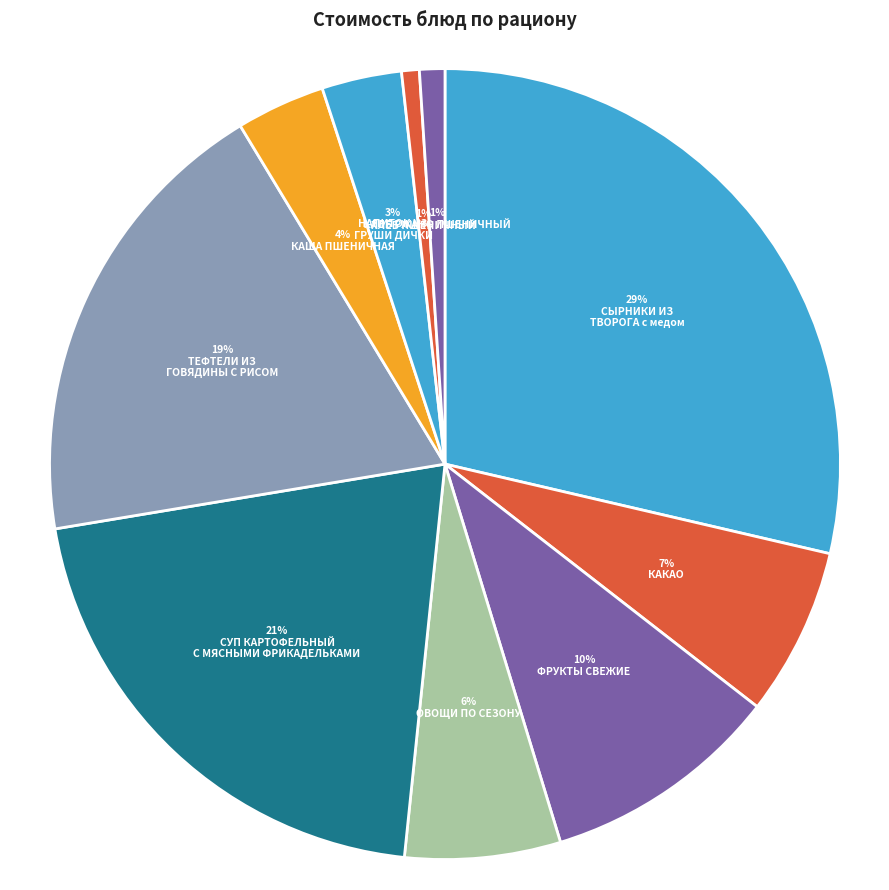

How many segments does this pie chart have?

10